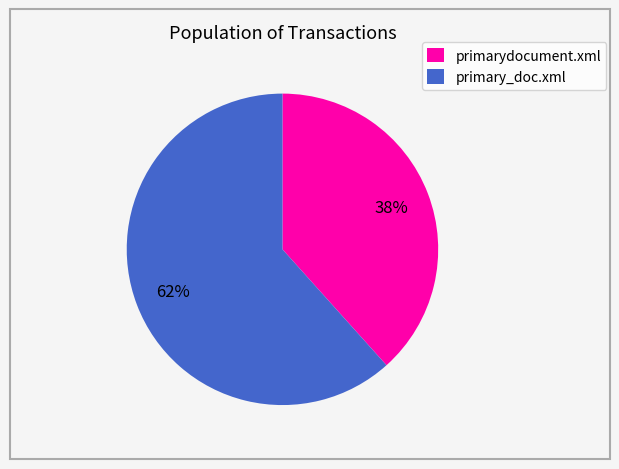

Do primarydocument.xml and primary_doc.xml together represent more than half of the pie?

Yes